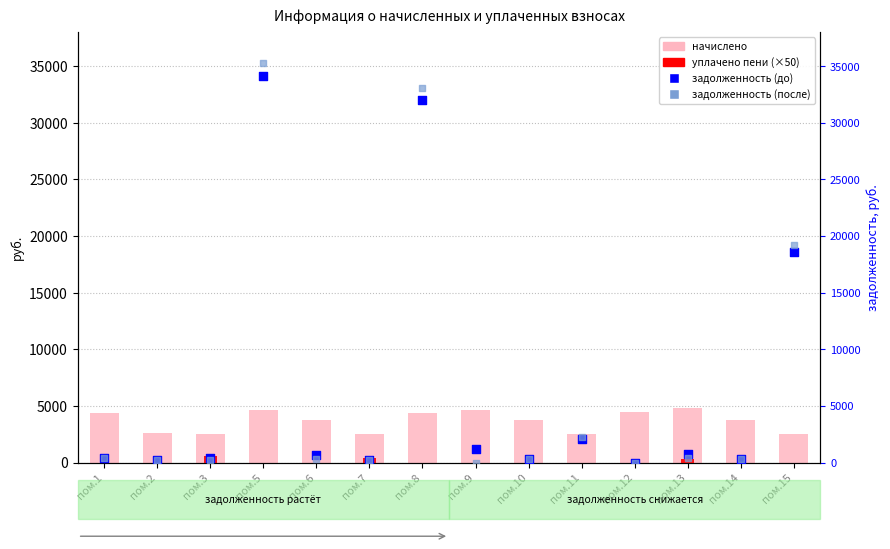

Which series contains the highest Y value?

задолженность (после)